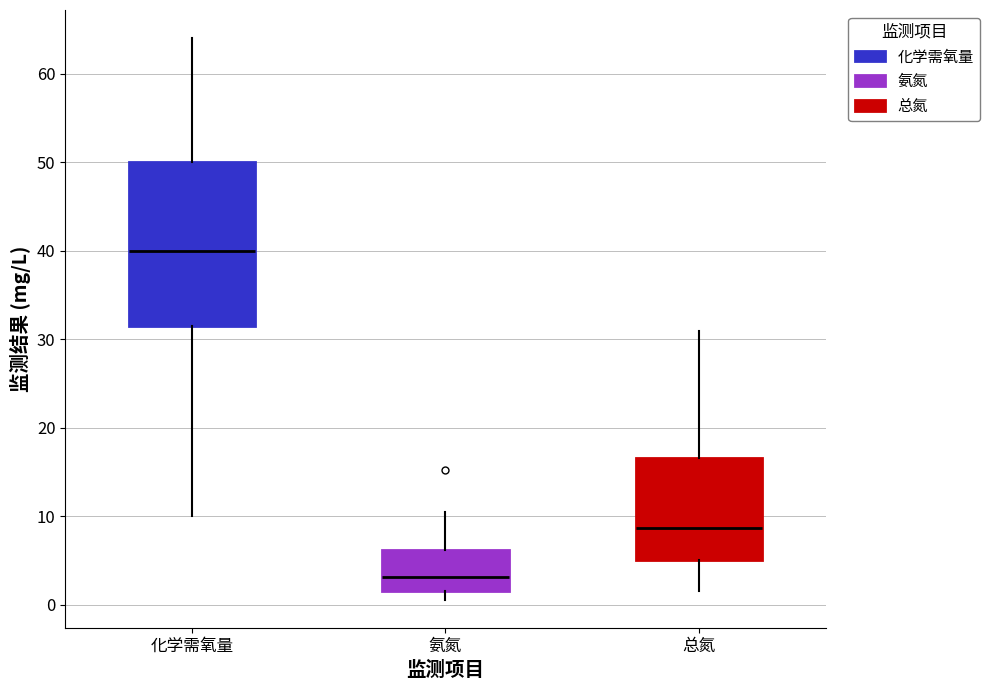

Reading left to right, read every box against the y-axis: the position of its median line, the range the box covers, and the ends of its whiskers. The values are not printed on the chart, so give them approximately, as read against the axis.

化学需氧量: median 40, box 32 to 50, whiskers 10 to 64
氨氮: median 3, box 2 to 6, whiskers 1 to 11
总氮: median 9, box 5 to 17, whiskers 2 to 31